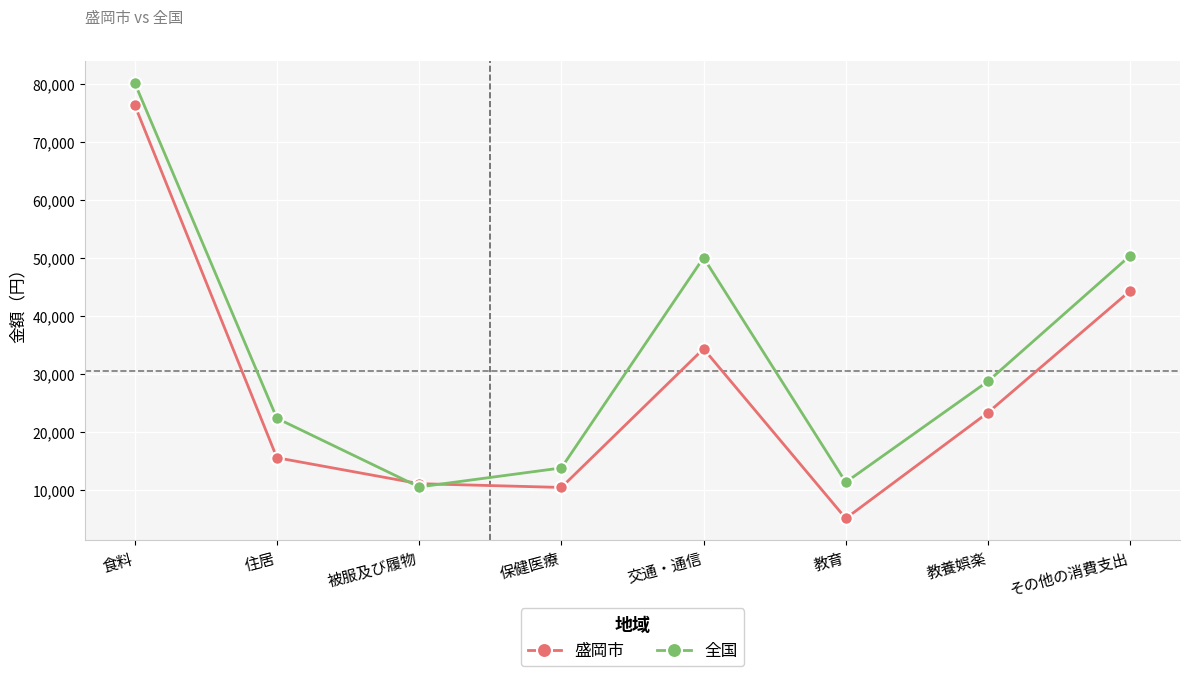

Reading left to right, transcribe all the data shown in this chart.

盛岡市: 76456	15494	11012	10360	34317	5010	23302	44344
全国: 80273	22305	10446	13729	50059	11263	28707	50422